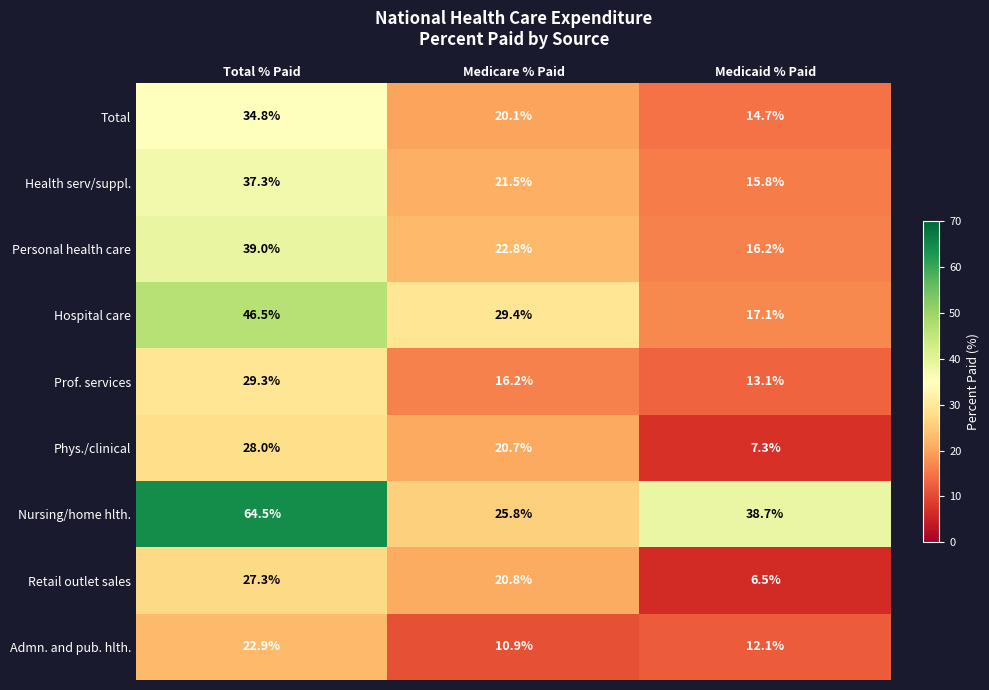

Is the value of Prof. services at Medicaid % Paid greater than the value of Phys./clinical at Medicaid % Paid?

Yes